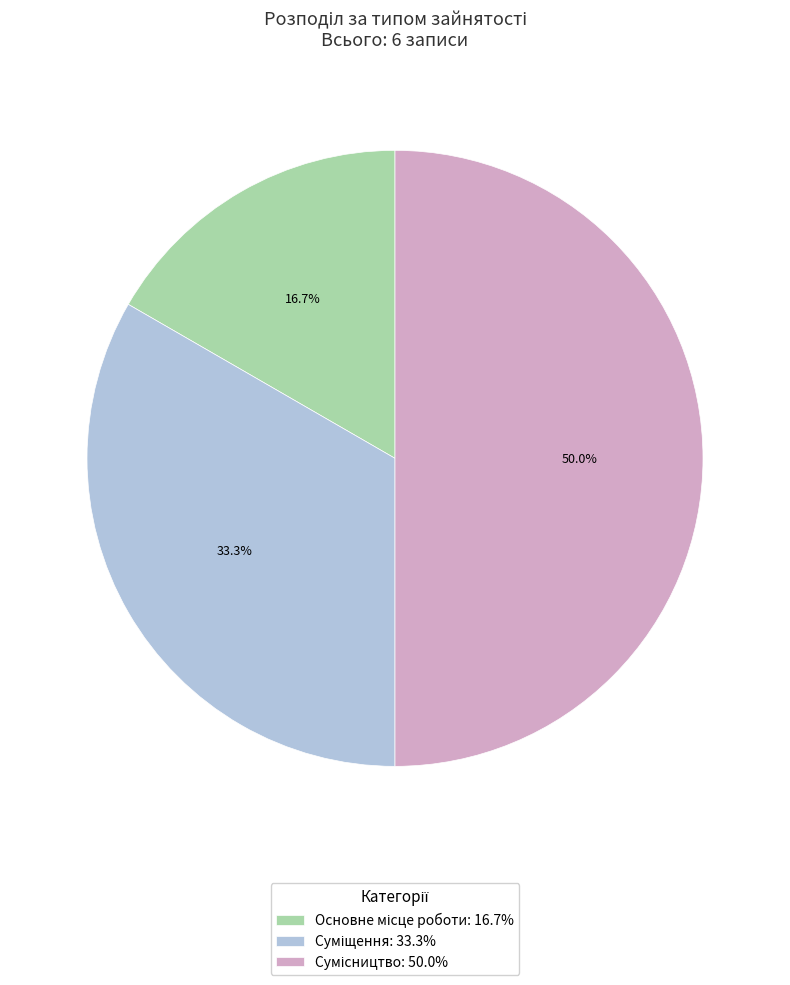

What percentage is the Суміщення slice, to the nearest percent?

33%